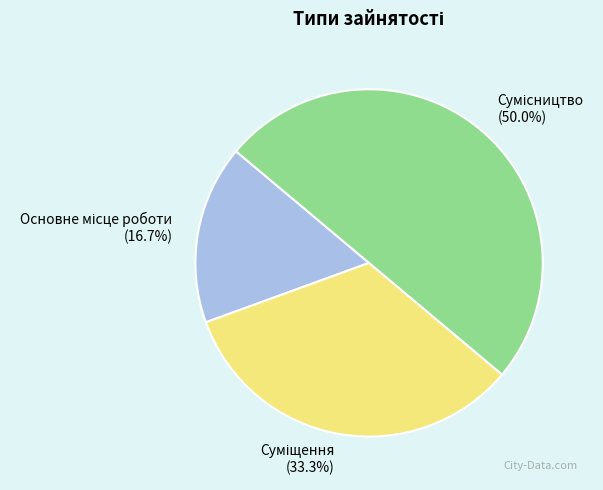

Does any single category account for the majority?

No